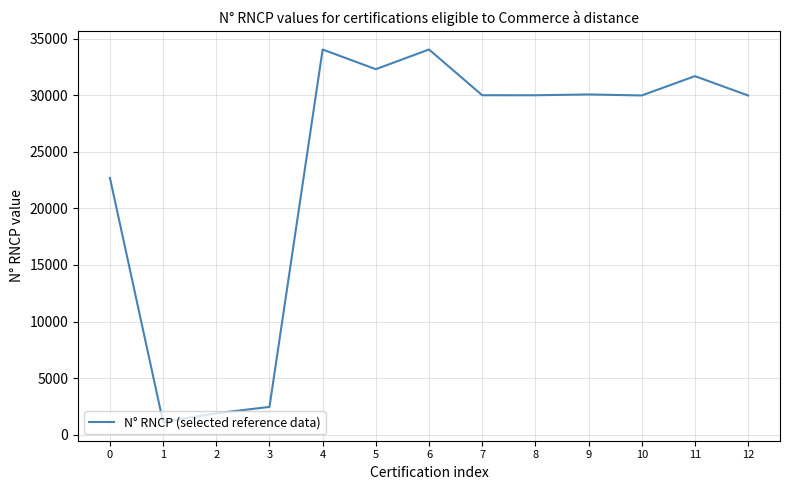

What is the difference between the values at 4 and 10?

4059